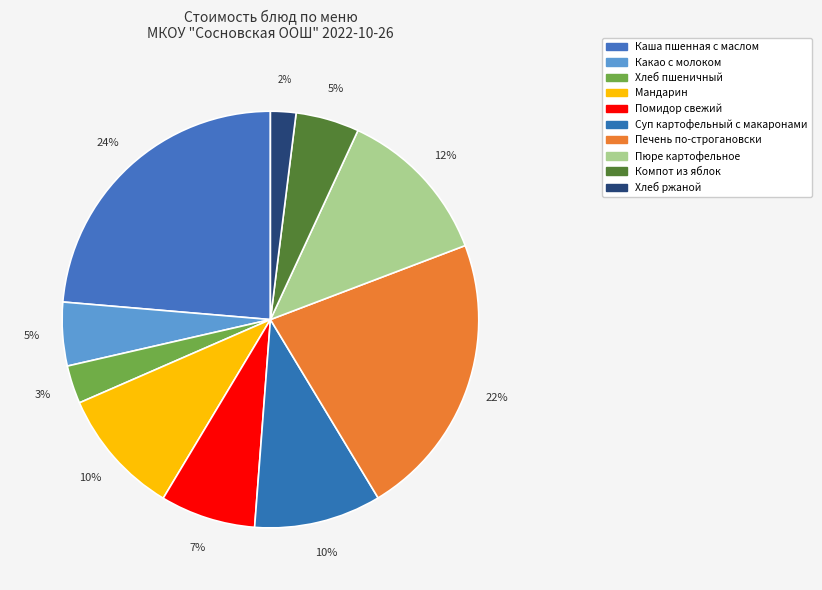

Which slice is the largest?

Каша пшенная с маслом